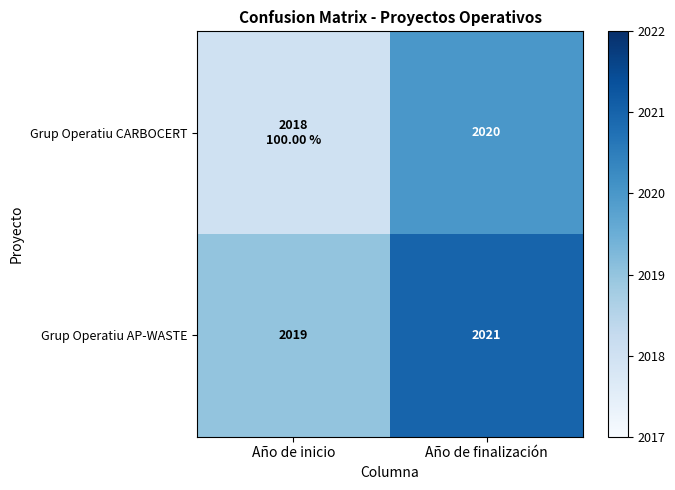

How many Grup Operatiu AP-WASTE values are between 2019 and 2021?

2